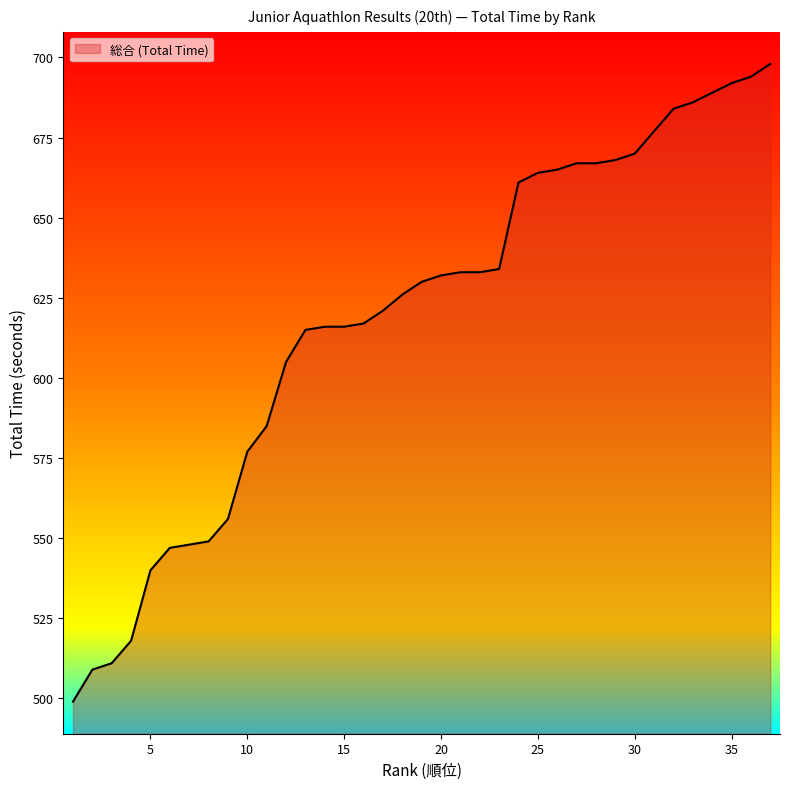

What is the minimum value shown in the chart?

499